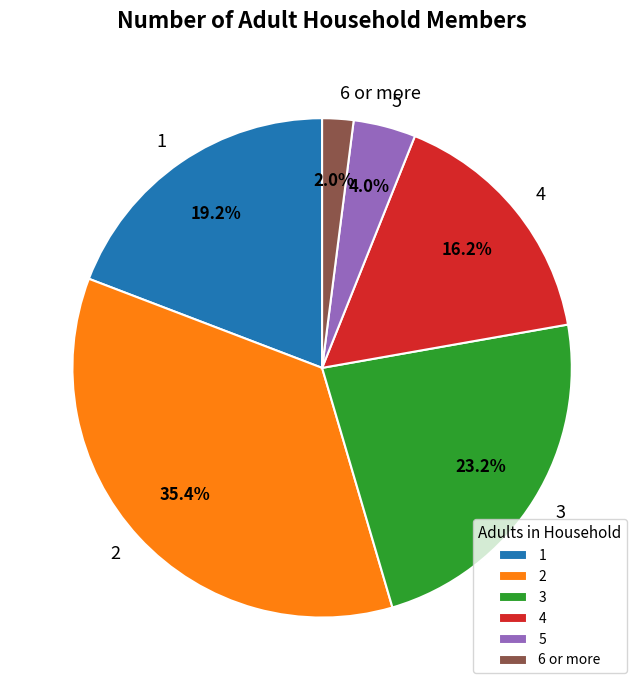

Rank the categories by value from highest to lowest.

2, 3, 1, 4, 5, 6 or more